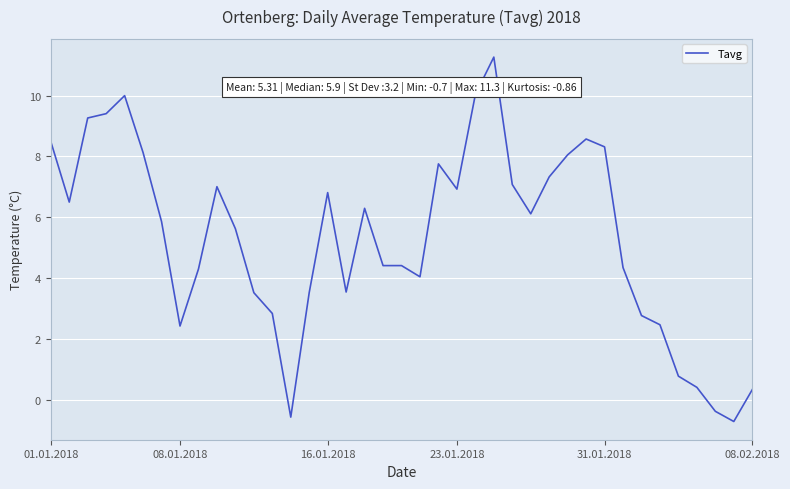

Is this an area chart (filled region under the line)?

No